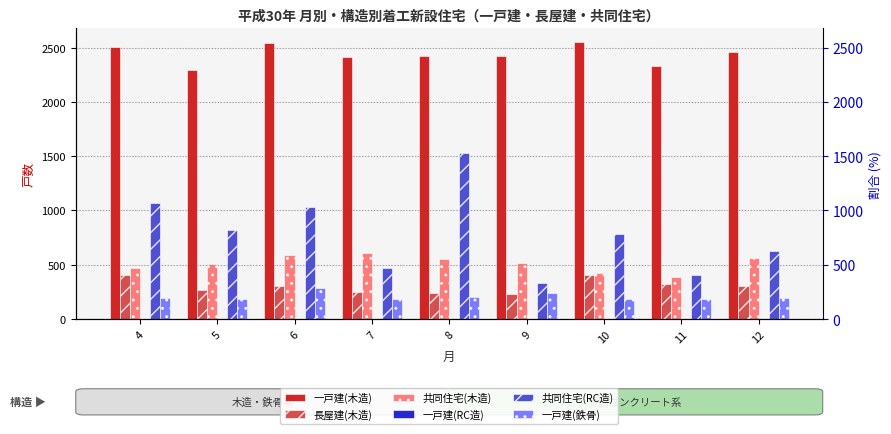

How many groups of bars are there?

9